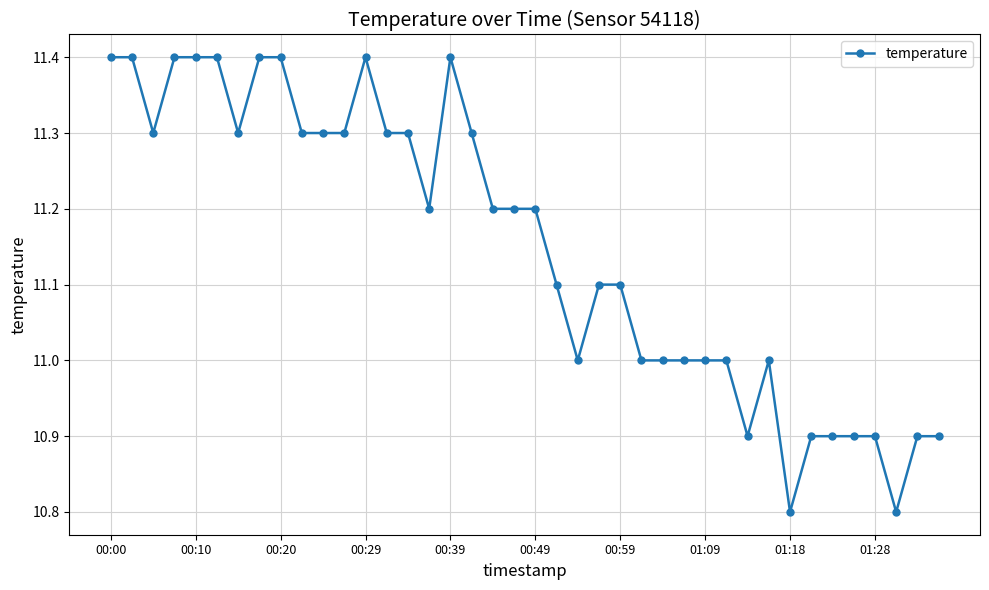

What is the maximum value shown in the chart?

11.4